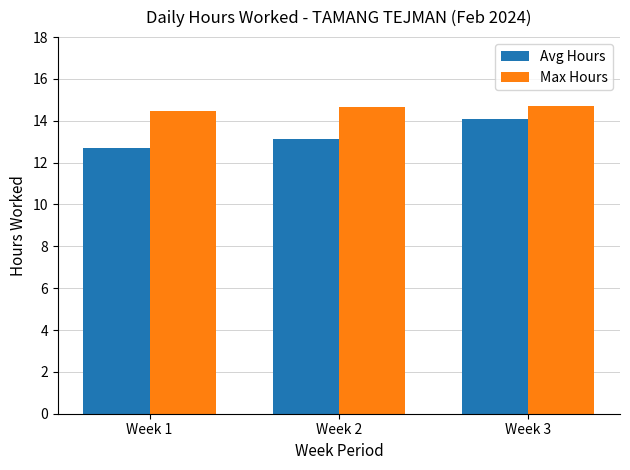

True or false: Max Hours has a value of 14.5 at Week 1.

True